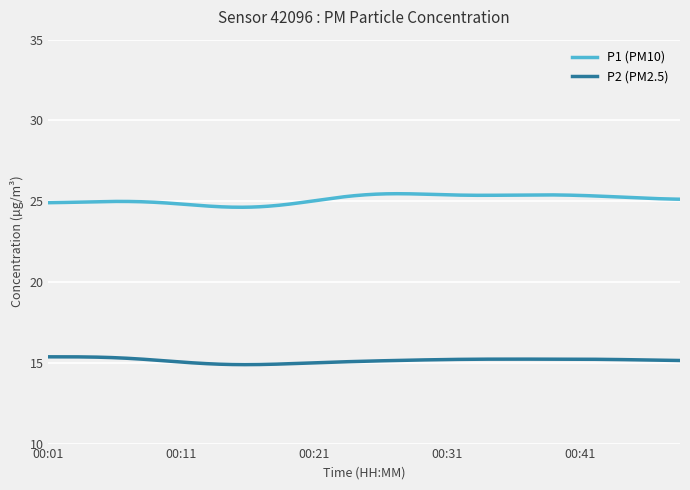

Which series has the largest total across all categories?

P1 (PM10)